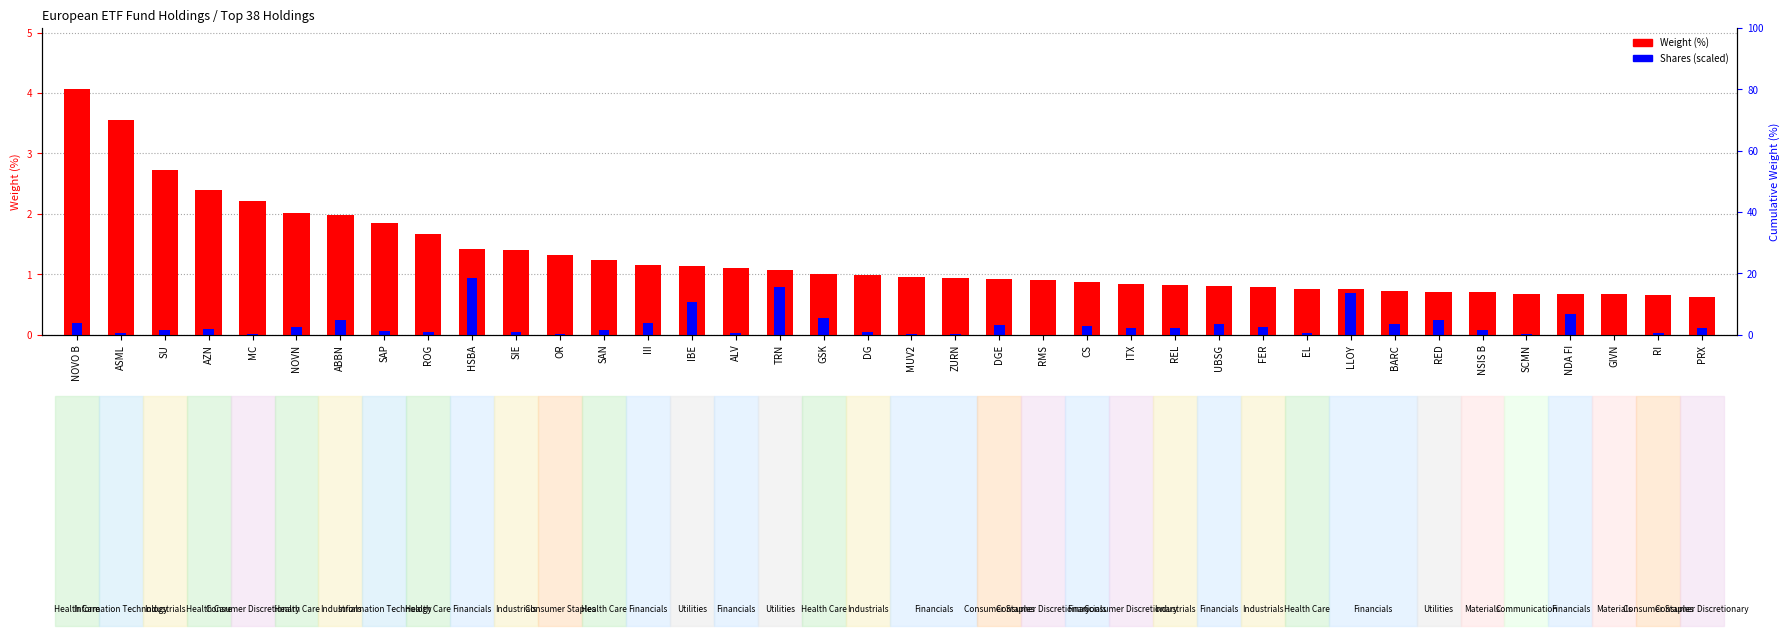

Reading left to right, list all the values displayed in this chart.

Weight (%): NOVO B=4.1	ASML=3.6	SU=2.7	AZN=2.4	MC=2.2	NOVN=2.0	ABBN=2.0	SAP=1.8	ROG=1.7	HSBA=1.4	SIE=1.4	OR=1.3	SAN=1.2	III=1.2	IBE=1.1	ALV=1.1	TRN=1.1	GSK=1.0	DG=1.0	MUV2=0.9	ZURN=0.9	DGE=0.9	RMS=0.9	CS=0.9	ITX=0.8	REL=0.8	UBSG=0.8	FER=0.8	EL=0.8	LLOY=0.8	BARC=0.7	RED=0.7	NSIS B=0.7	SCMN=0.7	NDA FI=0.7	GIVN=0.7	RI=0.7	PRX=0.6
Shares (scaled x0.1): NOVO B=0.2	ASML=0.0	SU=0.1	AZN=0.1	MC=0.0	NOVN=0.1	ABBN=0.2	SAP=0.1	ROG=0.0	HSBA=0.9	SIE=0.0	OR=0.0	SAN=0.1	III=0.2	IBE=0.5	ALV=0.0	TRN=0.8	GSK=0.3	DG=0.0	MUV2=0.0	ZURN=0.0	DGE=0.2	RMS=0.0	CS=0.2	ITX=0.1	REL=0.1	UBSG=0.2	FER=0.1	EL=0.0	LLOY=0.7	BARC=0.2	RED=0.2	NSIS B=0.1	SCMN=0.0	NDA FI=0.3	GIVN=0.0	RI=0.0	PRX=0.1